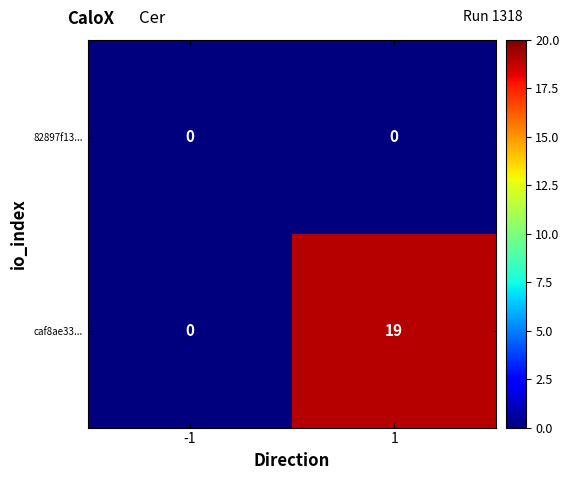

Between -1 and 1, which series saw the biggest shift?

caf8ae33...